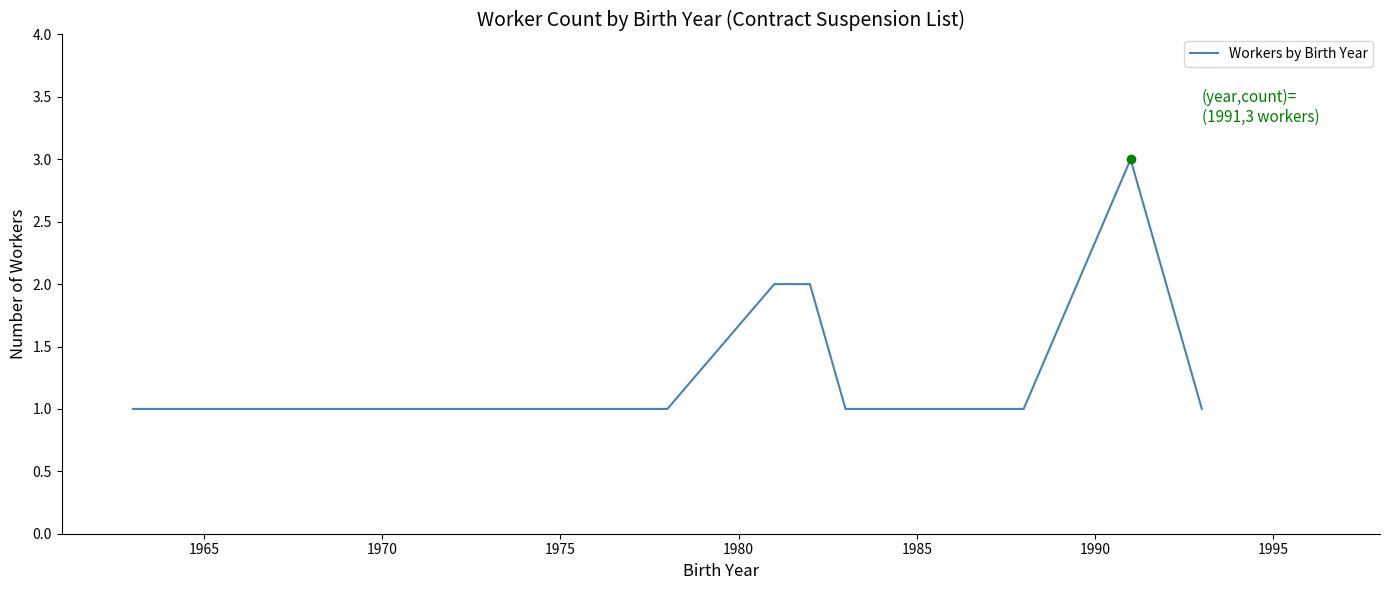

Reading left to right, what are all the values shown in this chart?

1	1	1	1	1	1	1	1	1	2	2	1	1	1	1	1	1	3	2	1